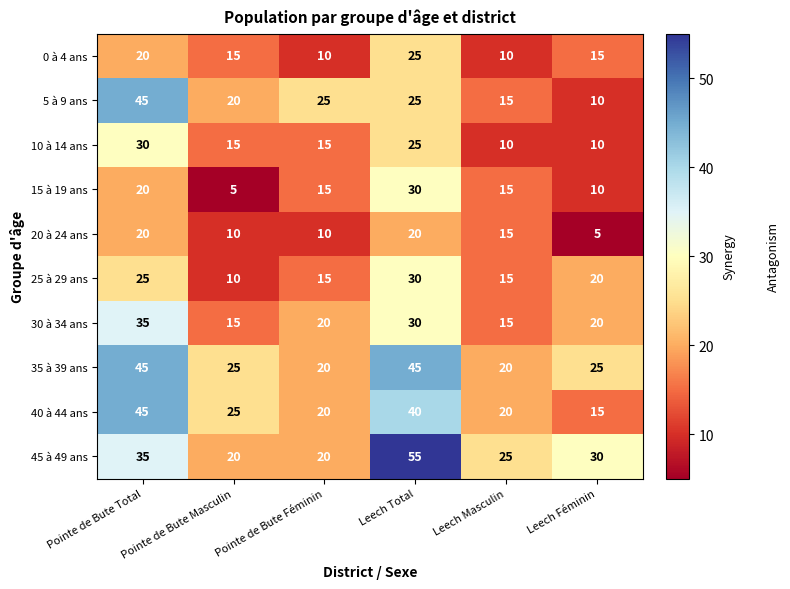

Which series changed the most between Pointe de Bute Masculin and Pointe de Bute Féminin?

15 à 19 ans